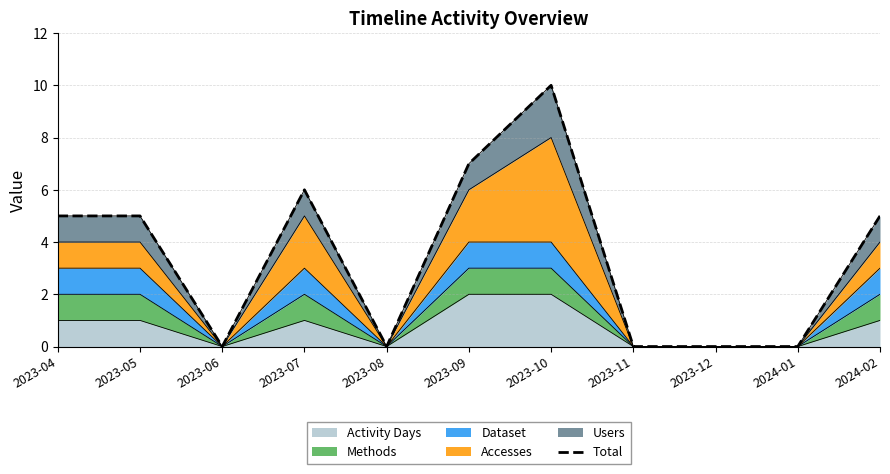

What is the change in value from 2023-09 to 2023-10?

+3